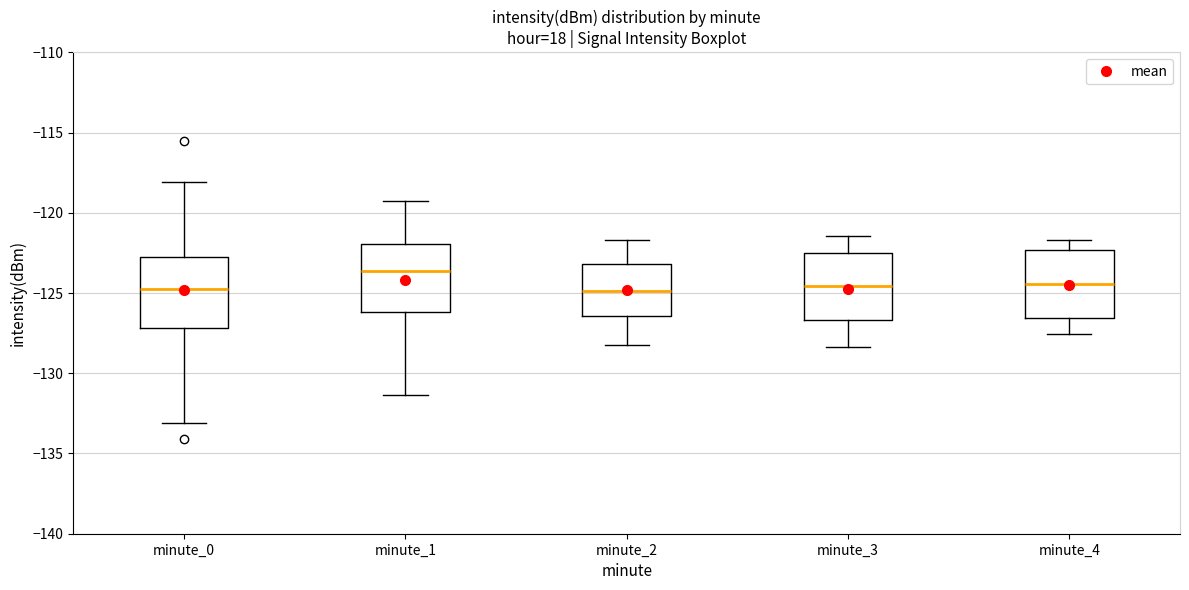

Where is the upper edge of the box for minute_3 on the y-axis? The values are not printed on the chart, so give them approximately, as read against the axis.

-122.5